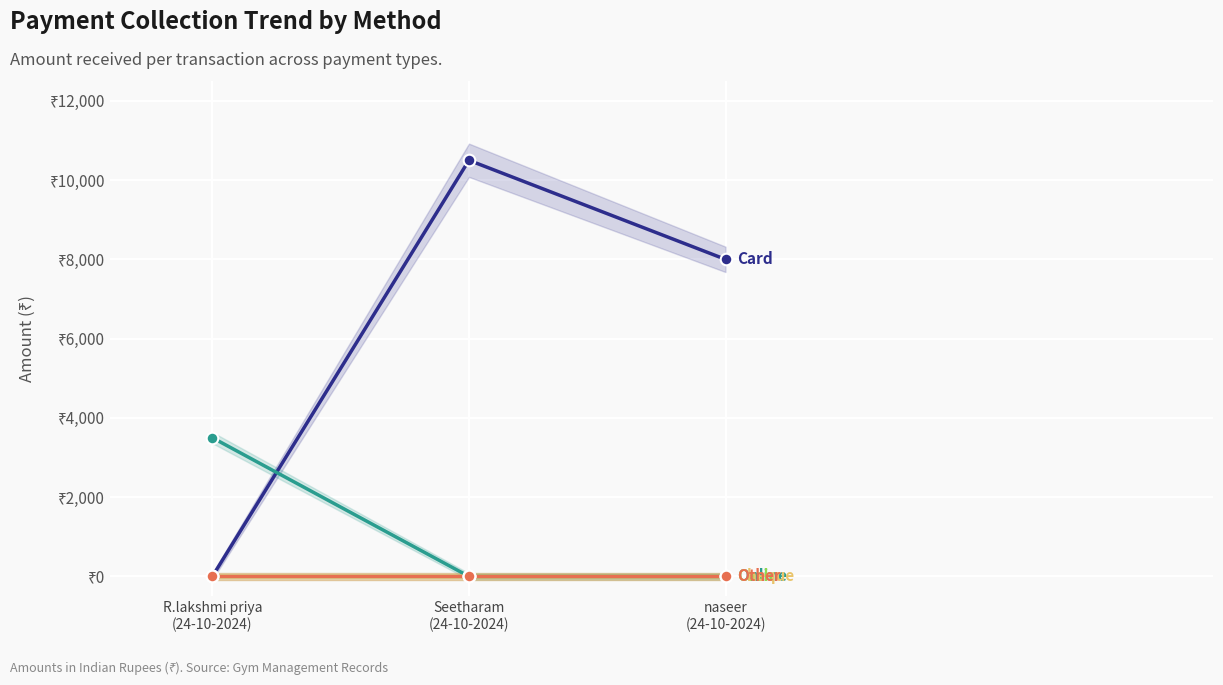

At how many categories does at least one series exceed 8862?

1